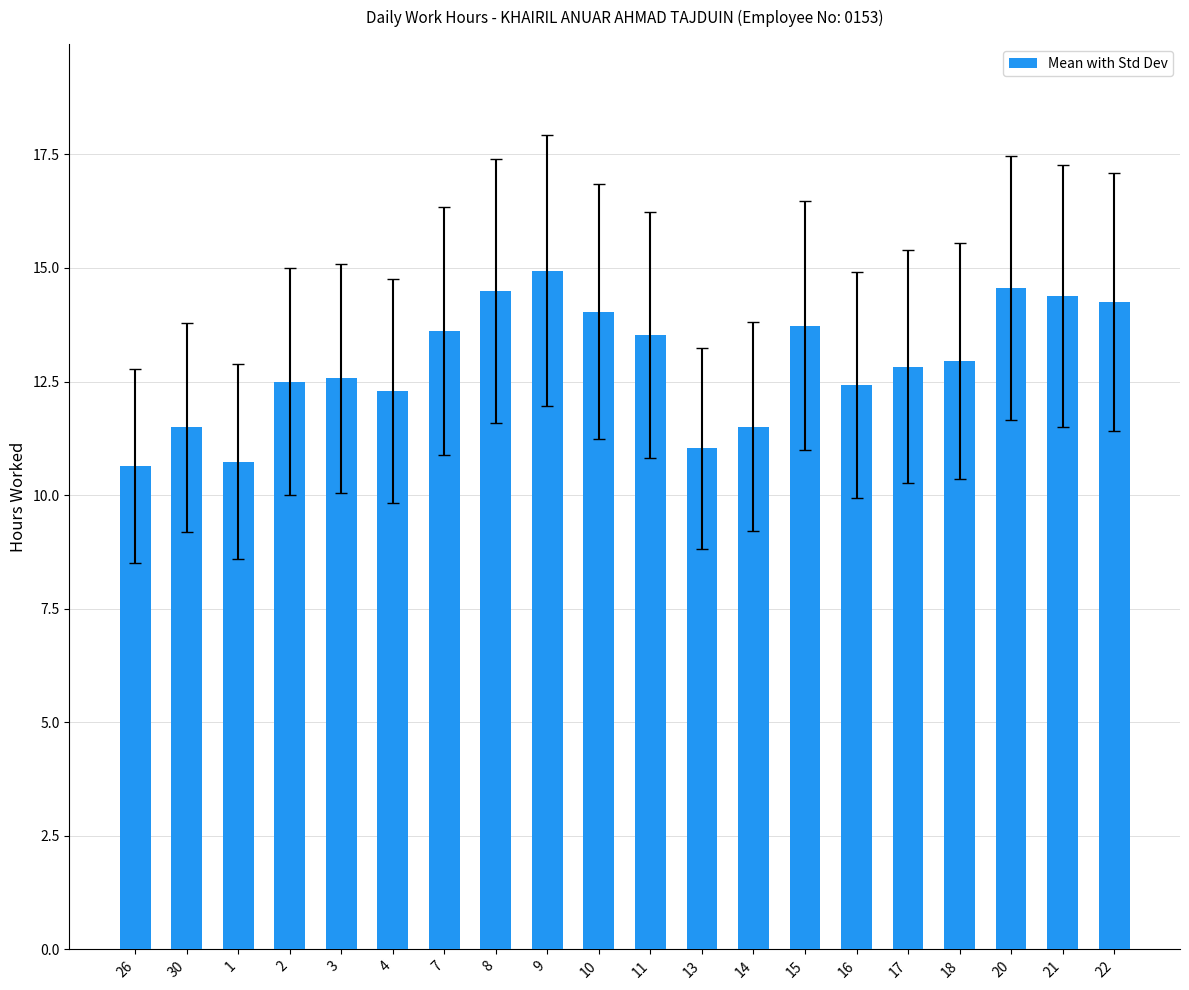

How many distinct data groups are displayed?

1